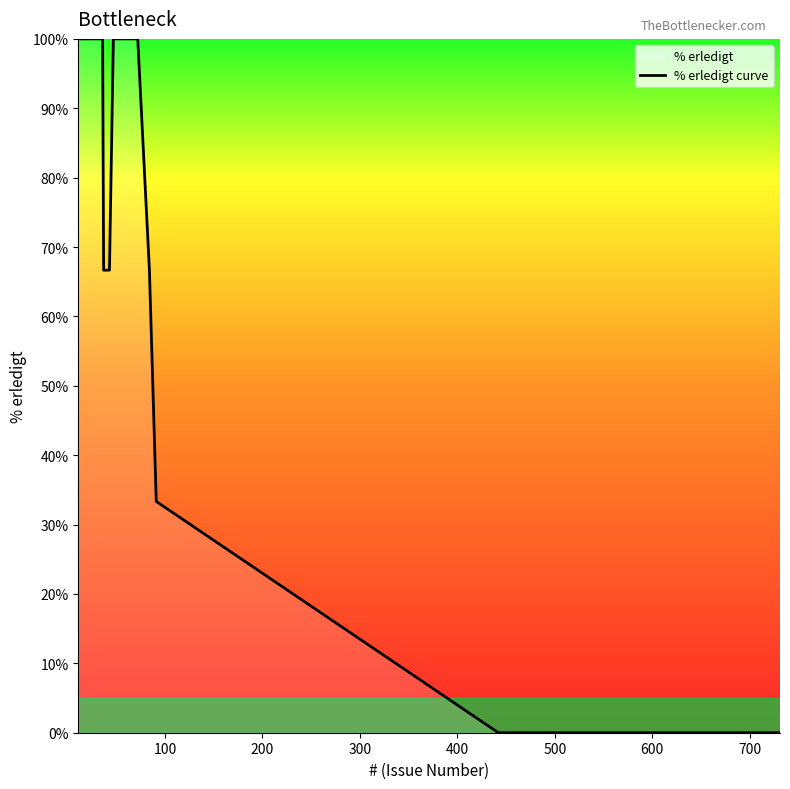

What is the greatest value displayed?

100.0